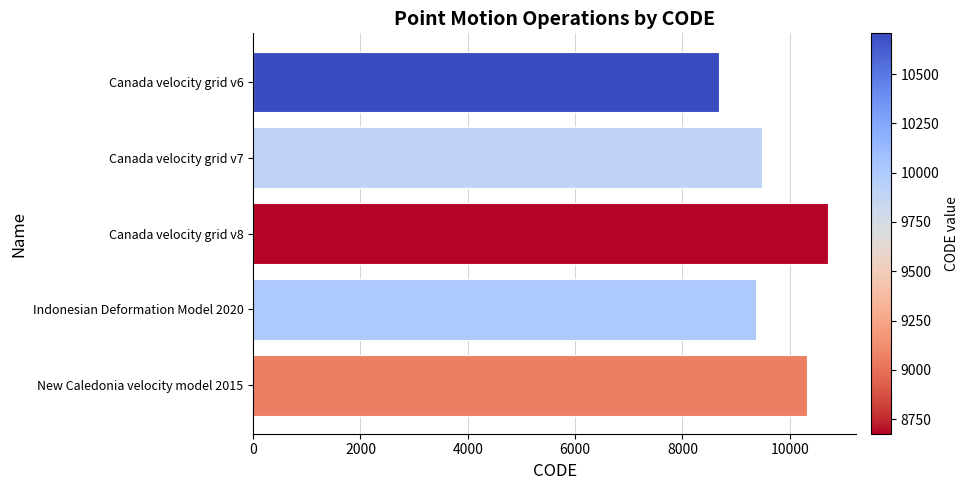

True or false: the data shows 10707 at Canada velocity grid v8.

True